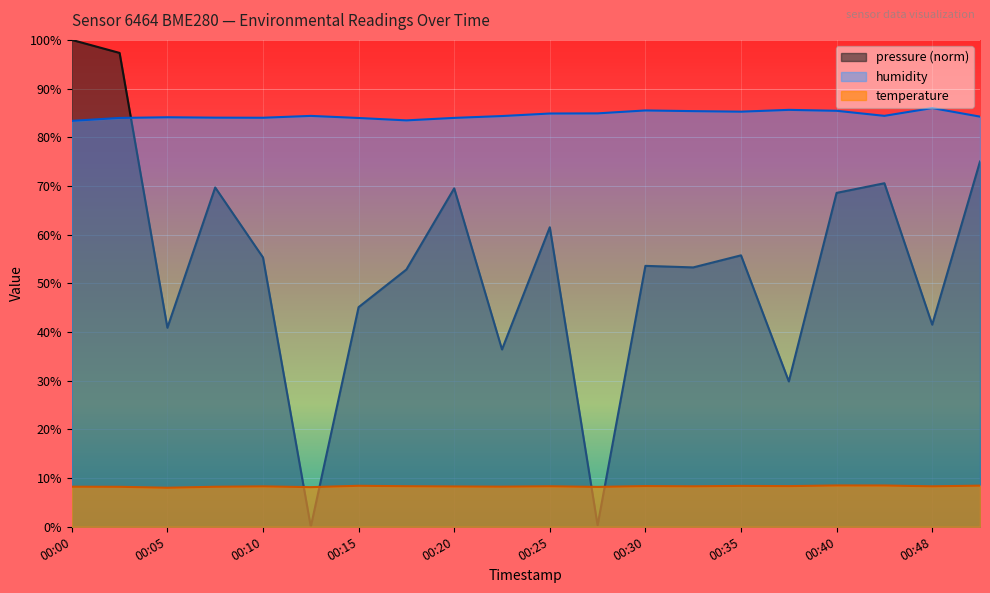

Reading left to right, list all the values displayed in this chart.

temperature: 8.2	8.2	8.0	8.2	8.3	8.1	8.4	8.3	8.3	8.2	8.3	8.2	8.4	8.3	8.4	8.3	8.5	8.5	8.3	8.4
humidity: 83.4	84.0	84.1	84.0	84.0	84.4	84.0	83.5	84.0	84.4	84.9	84.9	85.5	85.4	85.3	85.6	85.4	84.4	86.0	84.2
pressure: 100.0	97.3	40.9	69.7	55.3	0.0	45.1	52.8	69.5	36.4	61.5	0.3	53.6	53.3	55.7	29.9	68.6	70.6	41.5	75.0